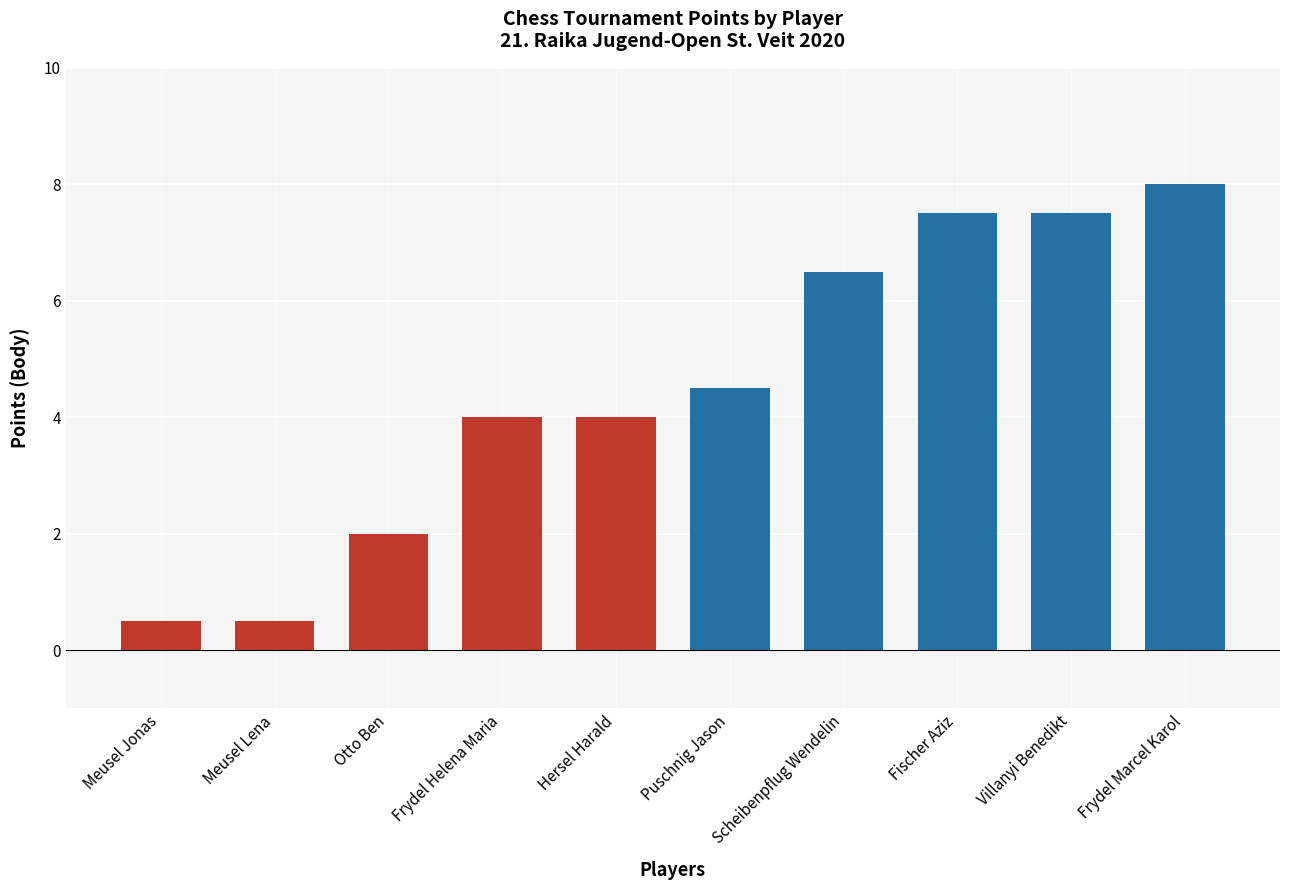

What is the ratio of the value at Meusel Lena to the value at Hersel Harald?

0.1